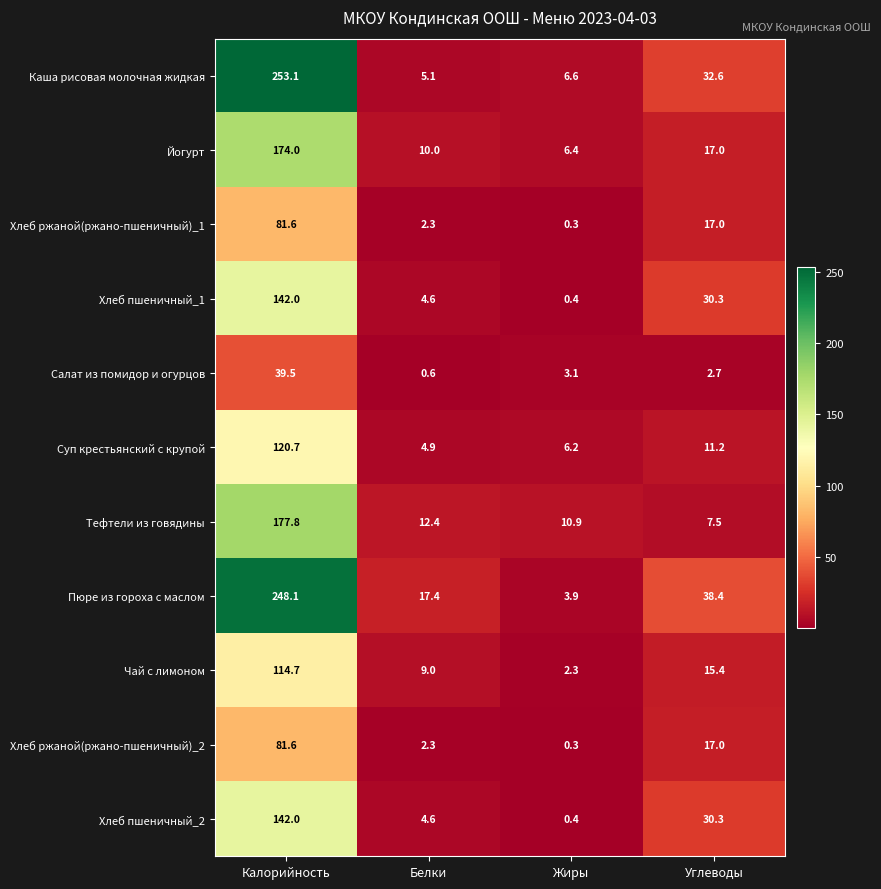

How many categories are shown in the chart?

4